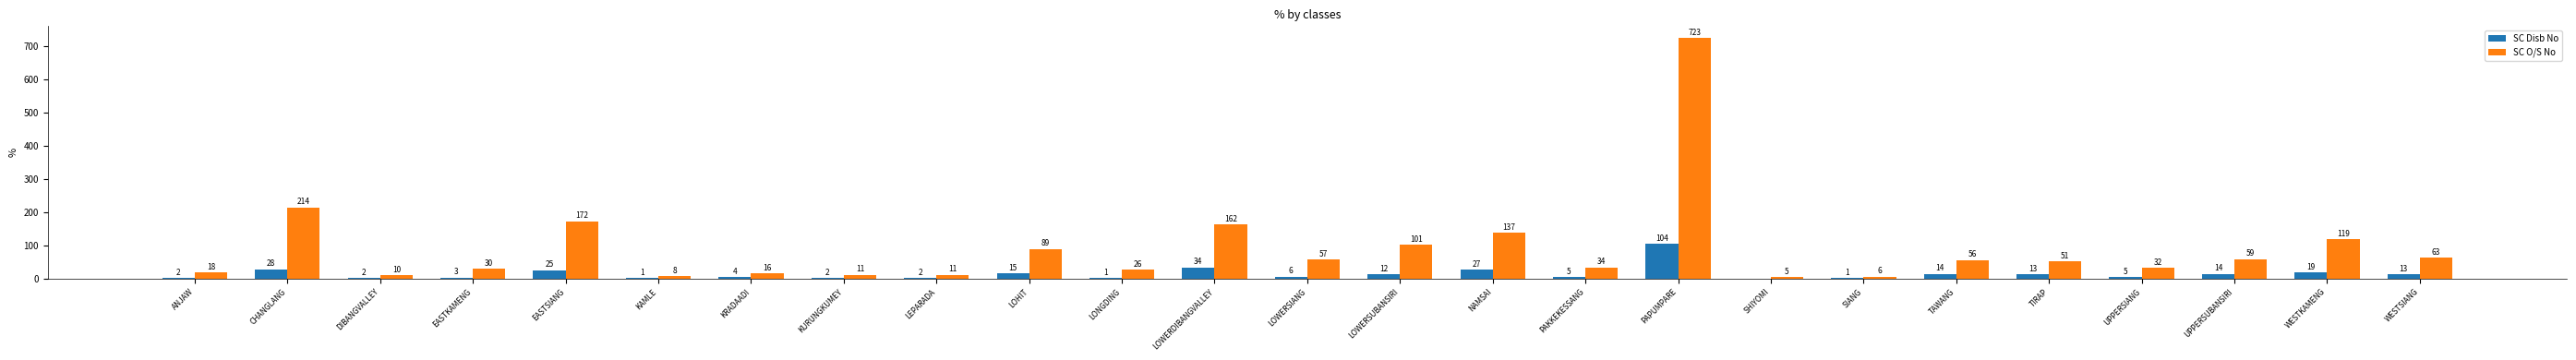

Reading left to right, list all the values displayed in this chart.

SC Disb No: 2	28	2	3	25	1	4	2	2	15	1	34	6	12	27	5	104	0	1	14	13	5	14	19	13
SC O/S No: 18	214	10	30	172	8	16	11	11	89	26	162	57	101	137	34	723	5	6	56	51	32	59	119	63